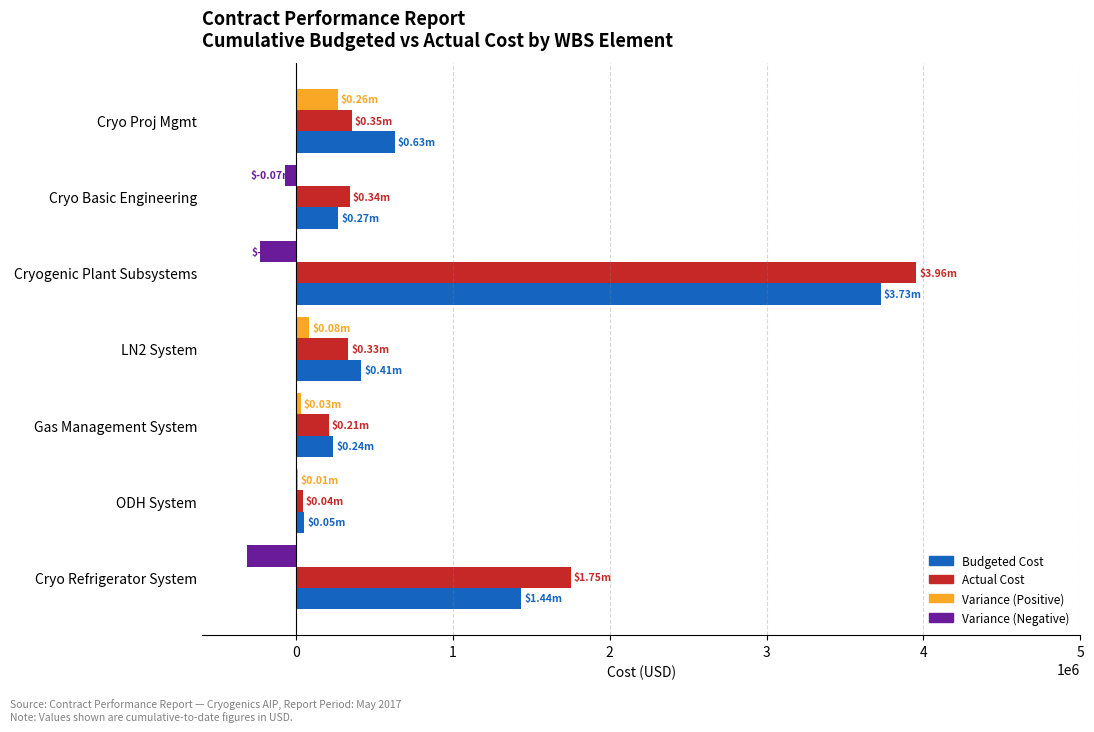

What is the total value across all series at Cryo Proj Mgmt?

1246118.7